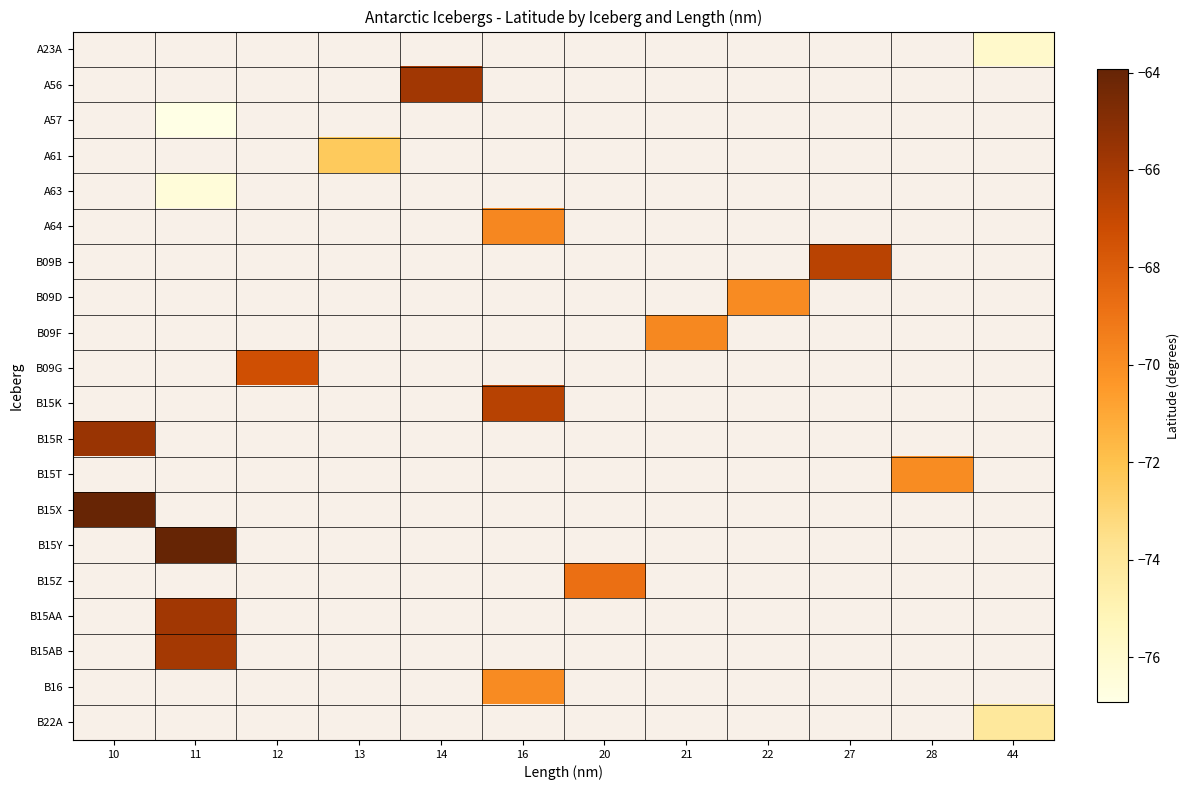

At which category does the chart reach its peak across all series?

11